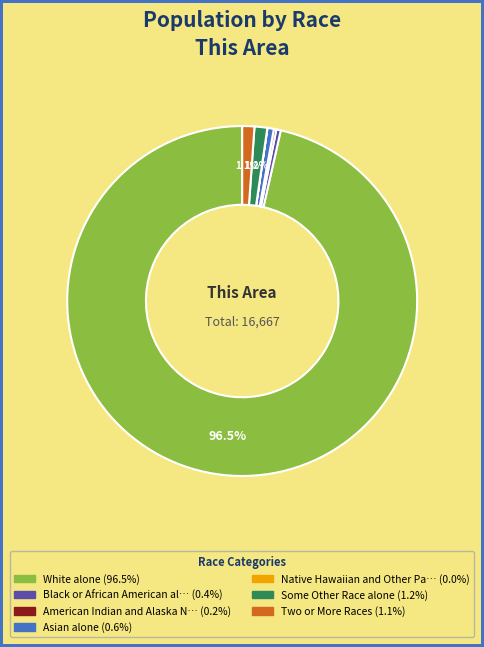

Is there a majority slice in this chart?

Yes